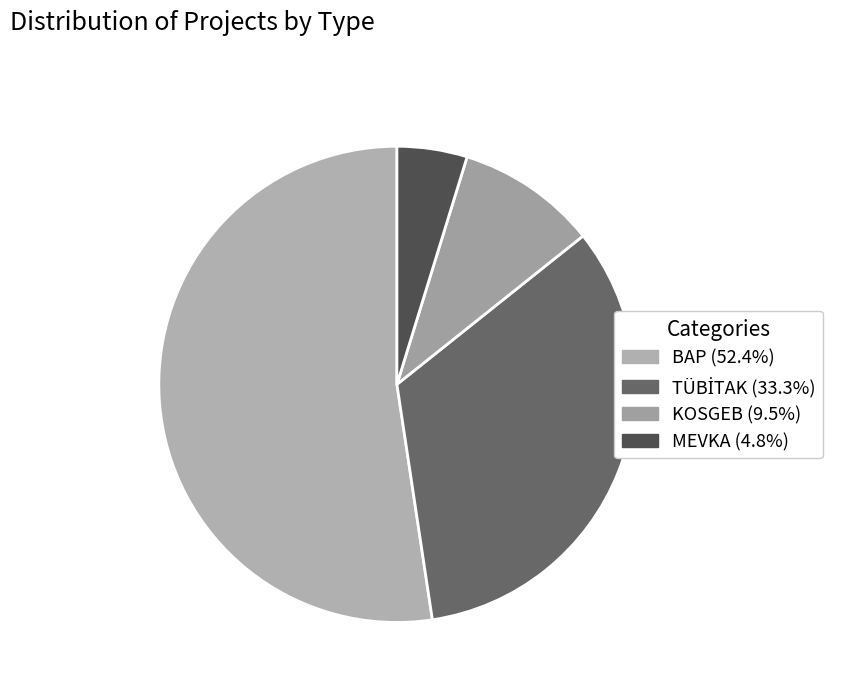

Does BAP represent more than half of the total?

Yes